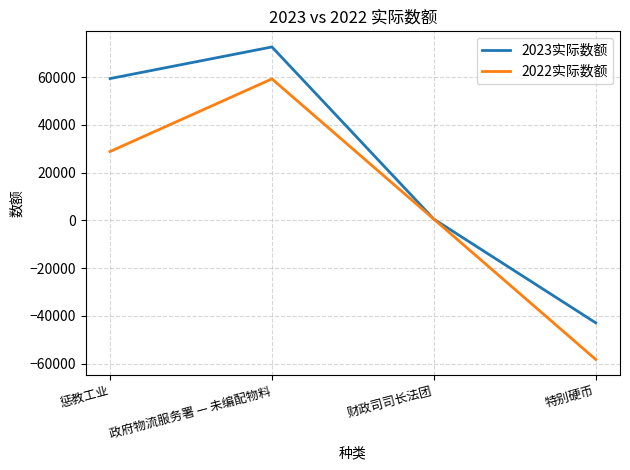

Is the value of 2022实际数额 at 政府物流服务署 — 未编配物料 greater than the value of 2023实际数额 at 财政司司长法团?

Yes